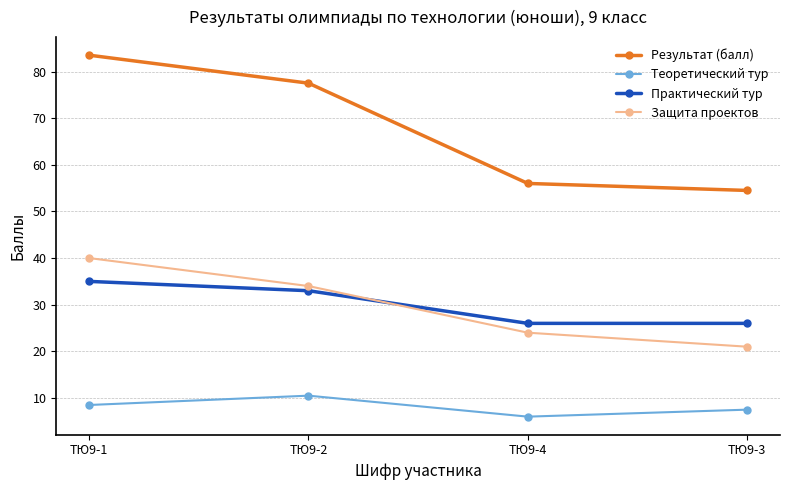

How many lines are shown in the chart?

4